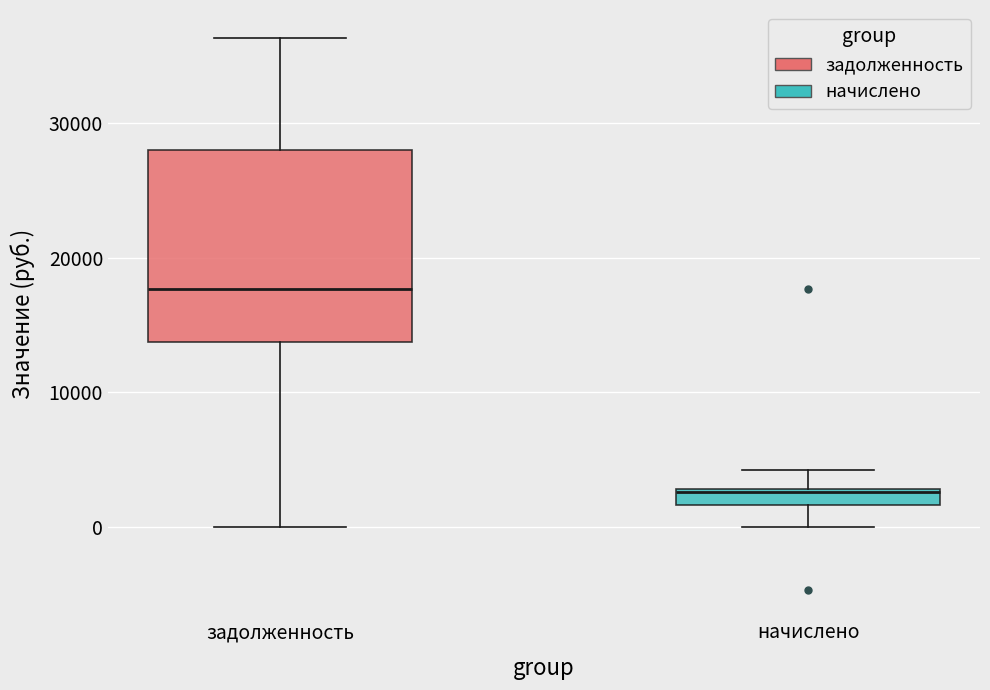

Which box's median line is the highest?

задолженность